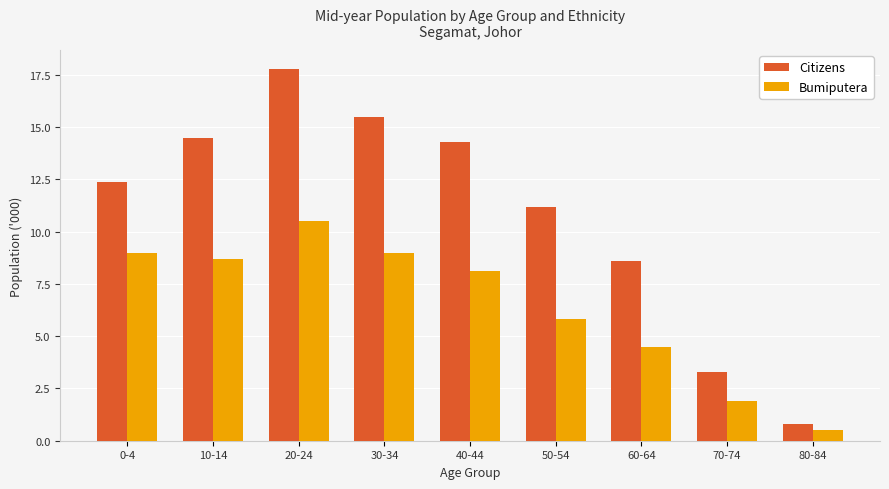

Rank the series by their maximum value, from lowest to highest.

Bumiputera, Citizens